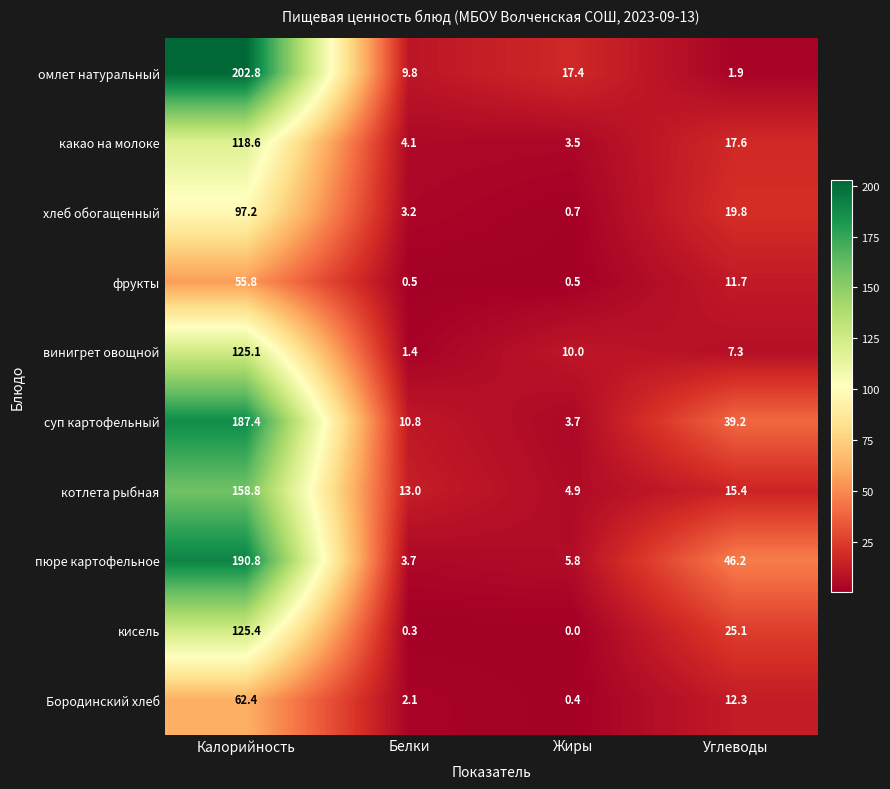

What is the difference between the какао на молоке values at Белки and Жиры?

0.6